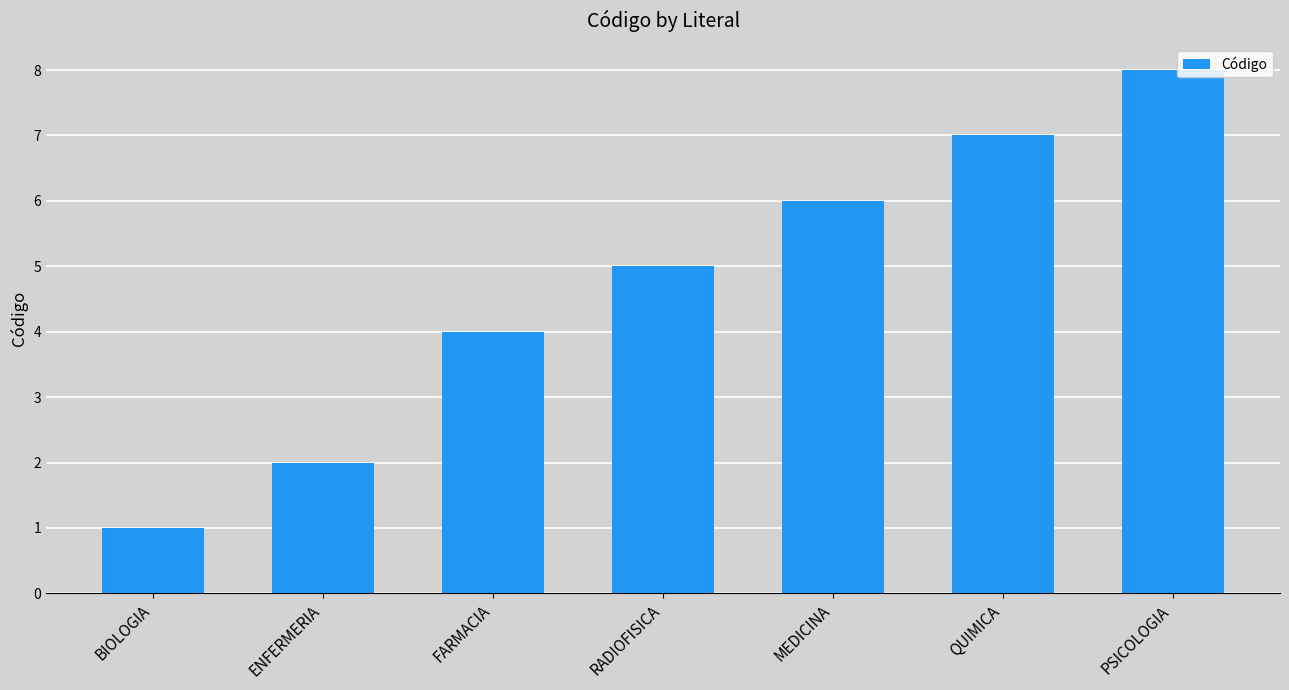

Are the bars grouped side by side (vs. stacked)?

No